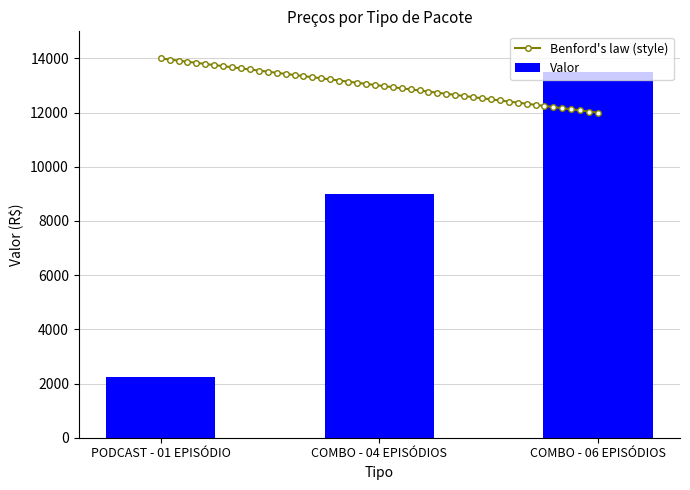

How many values are below 9000?

1